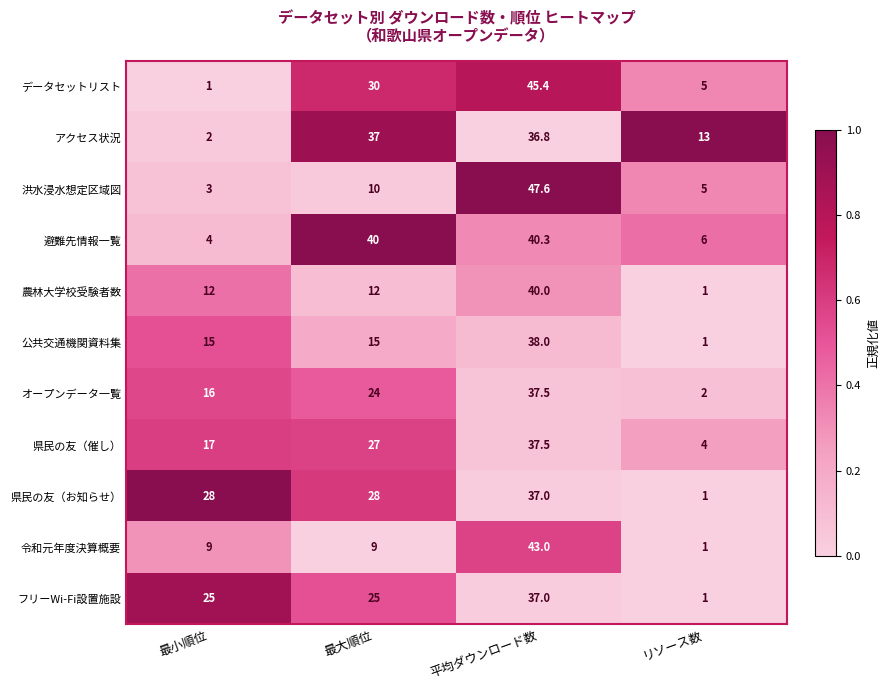

Rank the series at 最大順位 from lowest to highest value.

令和元年度決算概要, 洪水浸水想定区域図, 農林大学校受験者数, 公共交通機関資料集, オープンデータ一覧, フリーWi-Fi設置施設, 県民の友（催し）, 県民の友（お知らせ）, データセットリスト, アクセス状況, 避難先情報一覧